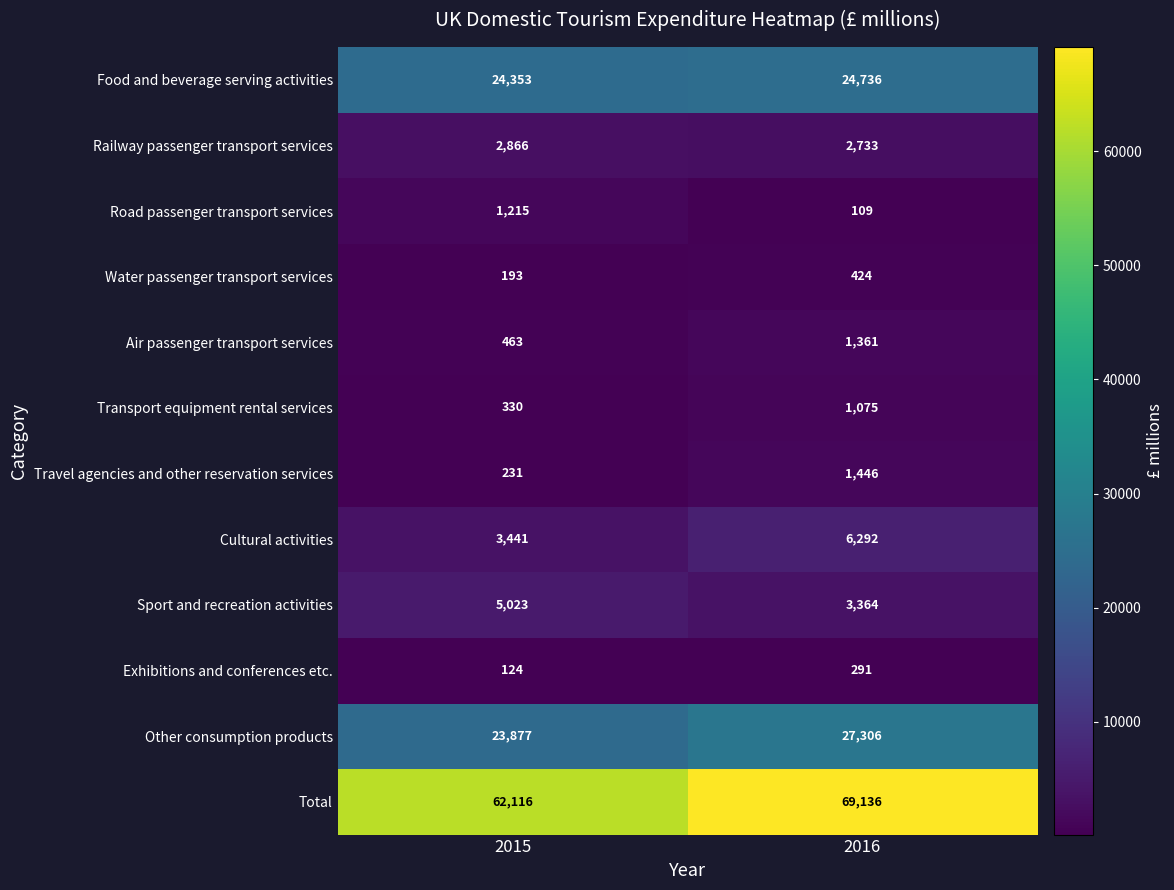

What value does the Railway passenger transport services series have at 2015, to the nearest 5?

2865